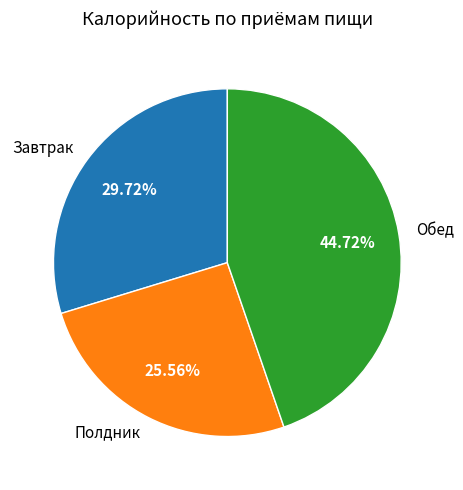

Is it true that Обед is 57% of the pie?

False